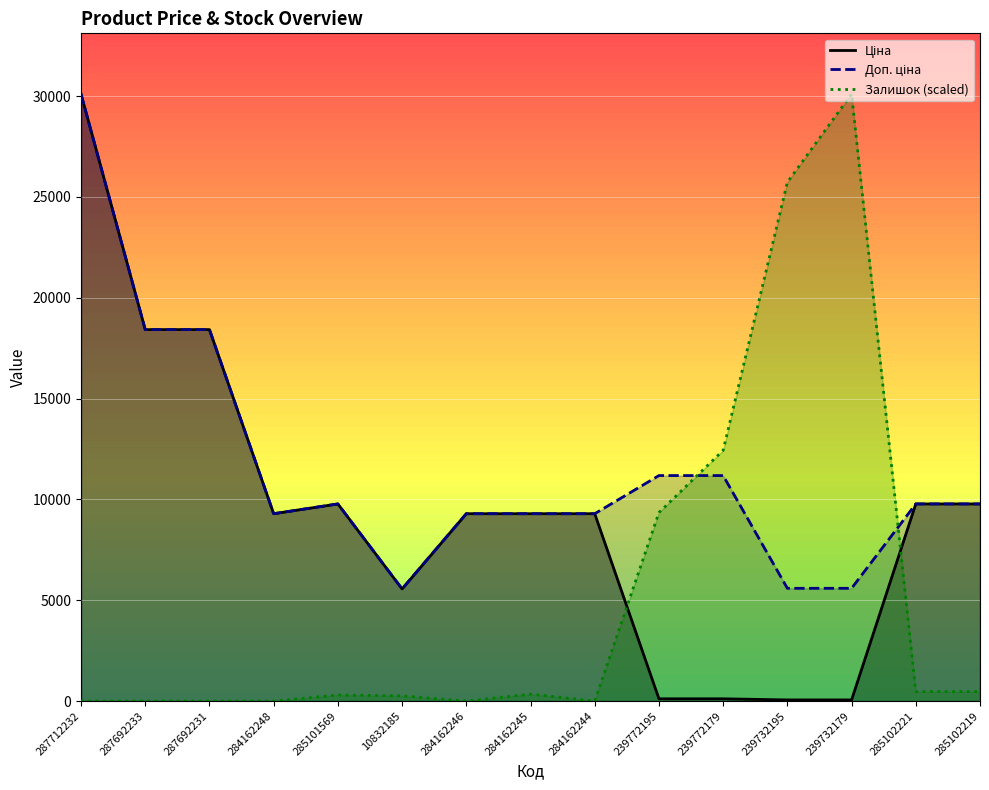

What is the total value across all series at 284162246?

18580.9